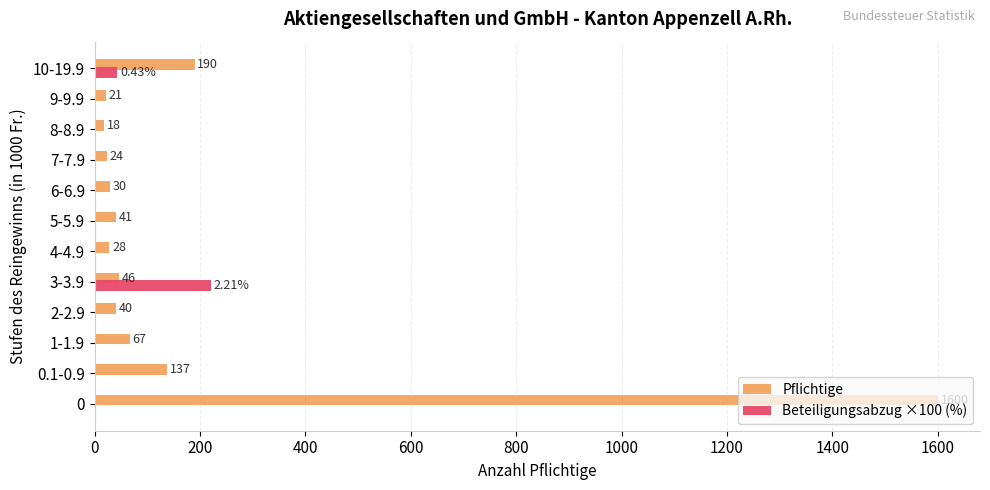

What is the sum of all Beteiligungsabzug ×100 (%) values?

264.0